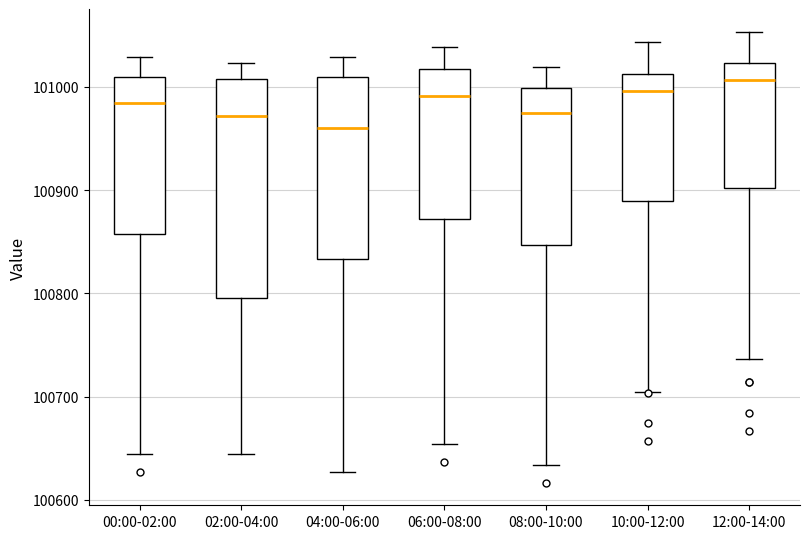

Which box's median line is the highest?

12:00-14:00